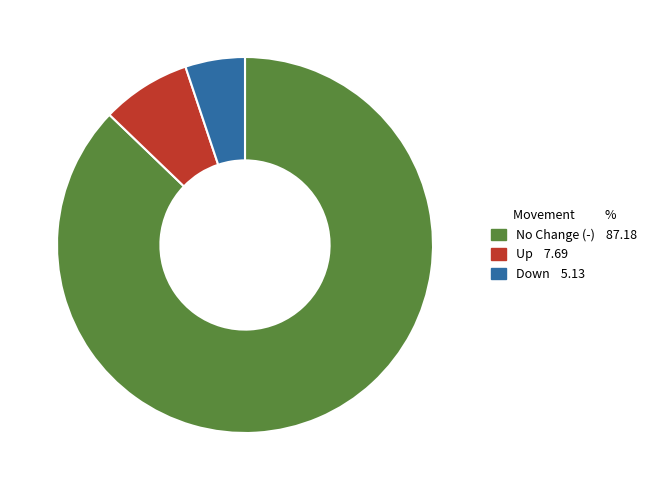

Count the number of slices in the pie.

3